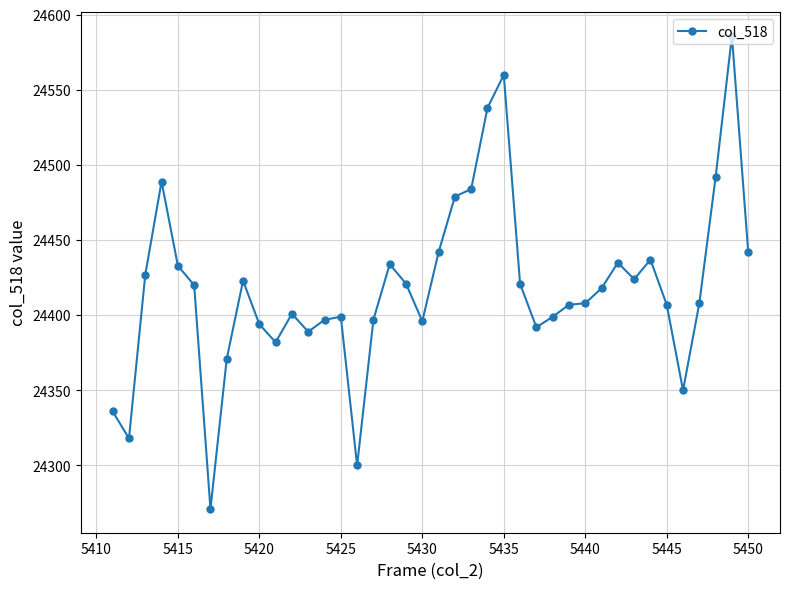

What is the average value?

24418